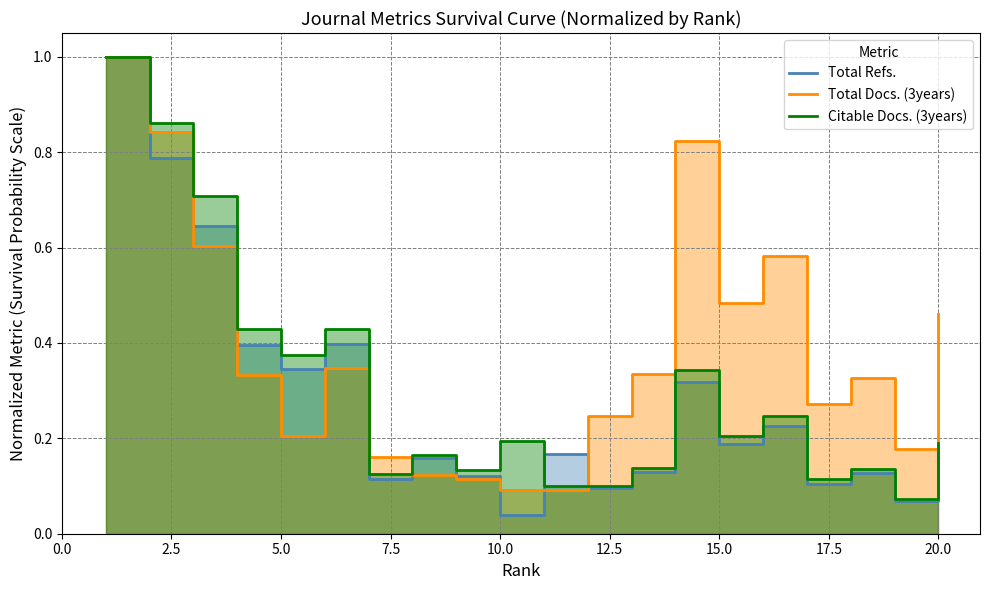

What is the spread (max minus min) of values at 12.5?

0.1